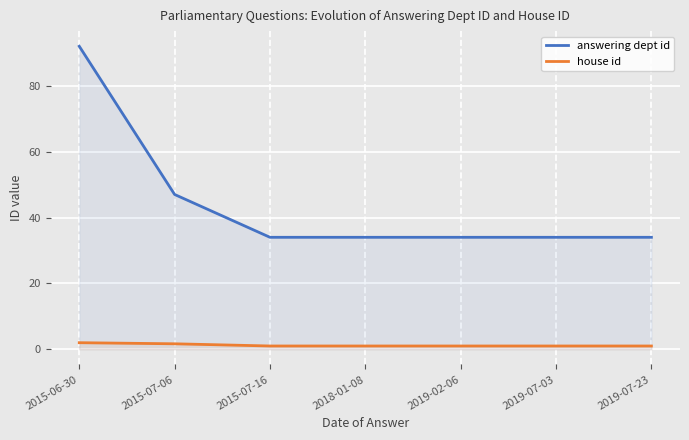

What position from the right is 2018-01-08?

4